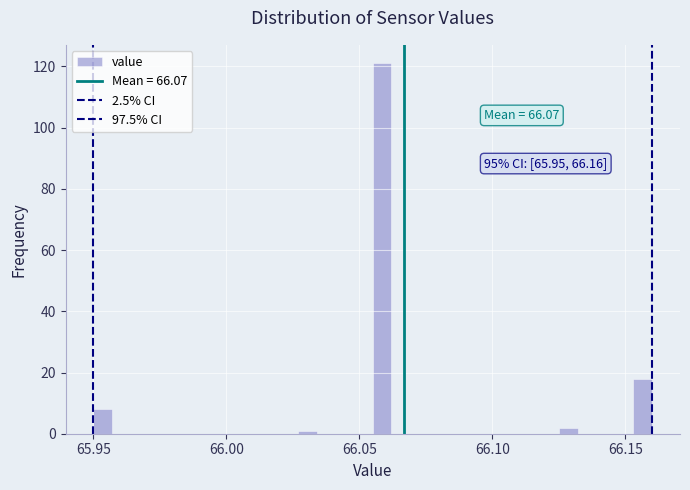

Around what value on the x-axis is the tallest bar? Give the approximate position of its centre, as read against the axis.

66.060